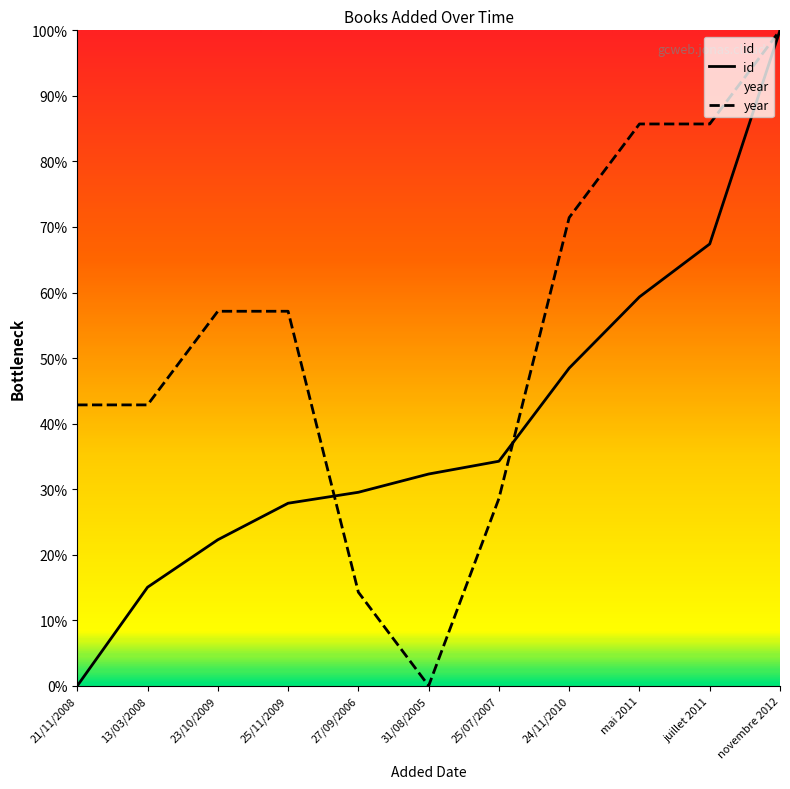

True or false: id and year cross at least once.

True